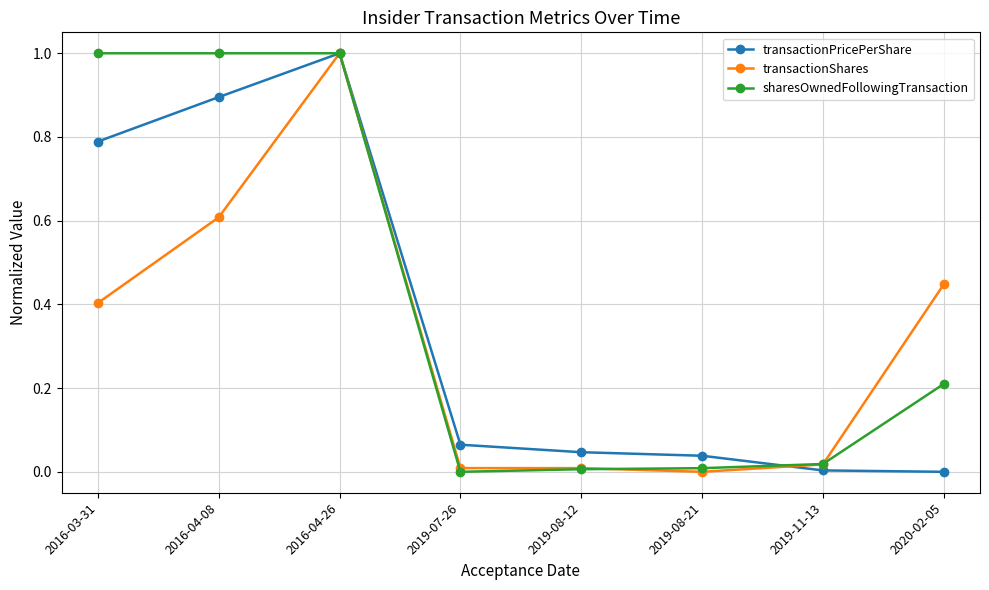

True or false: transactionShares has more than 2 interior local peaks.

False